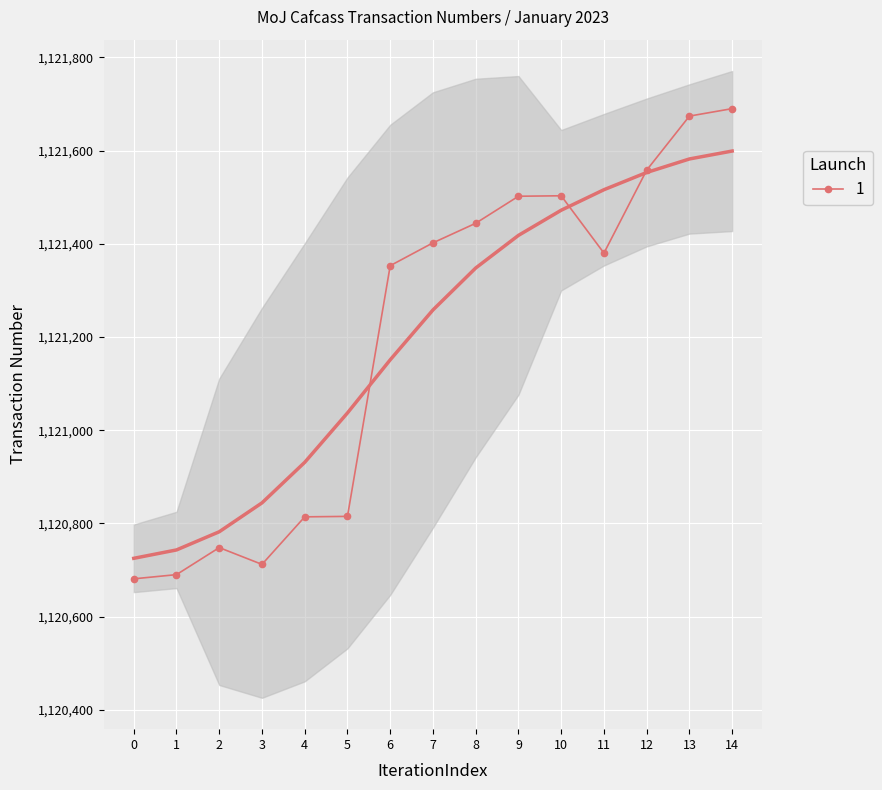

The value of 1 at 5 is 255565. True or false?

False